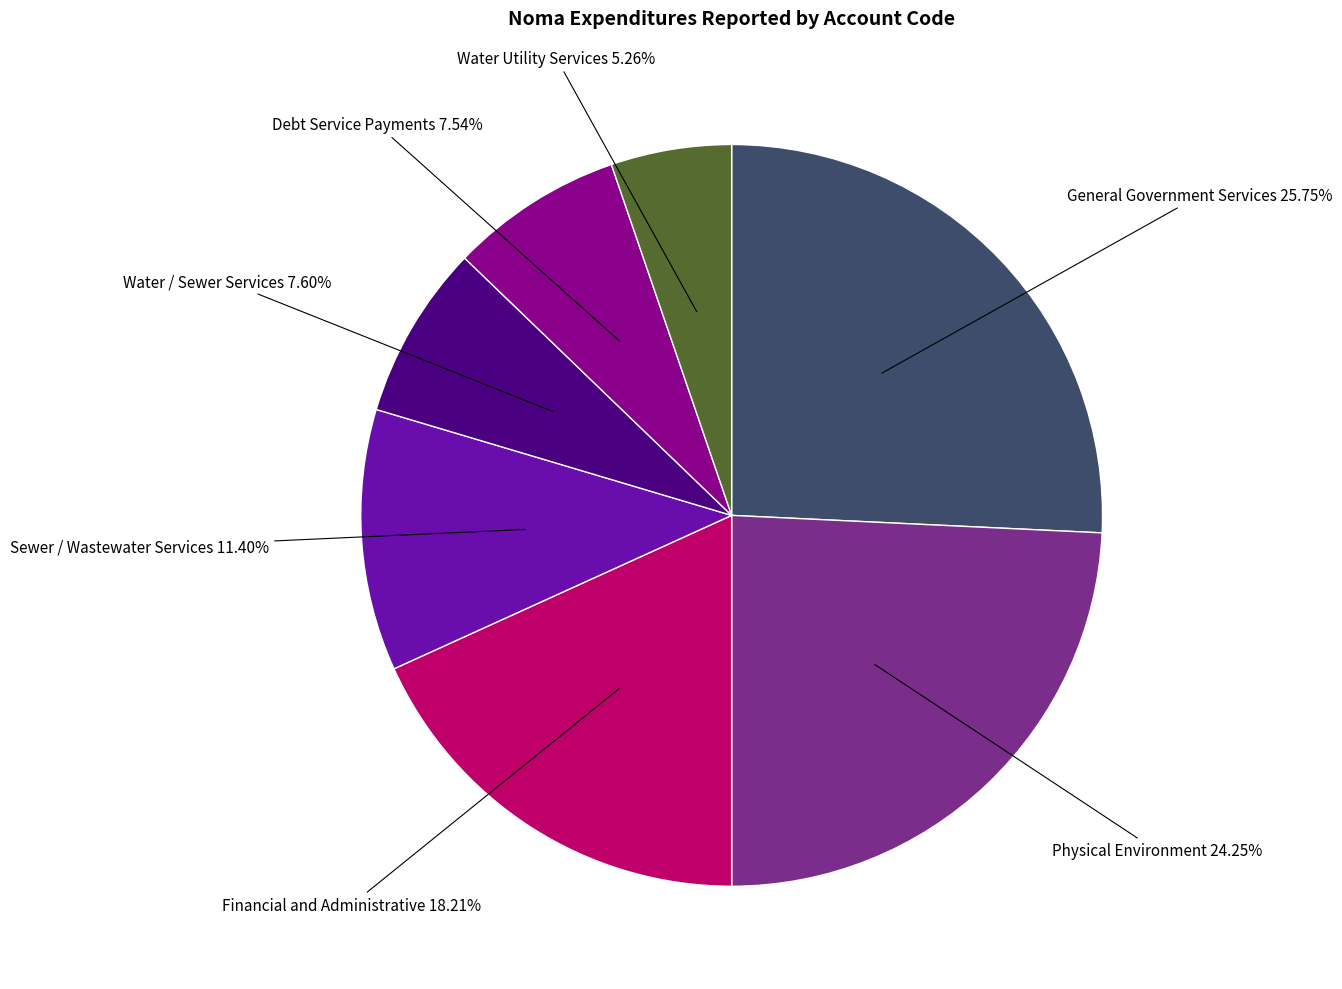

Is there a majority slice in this chart?

No